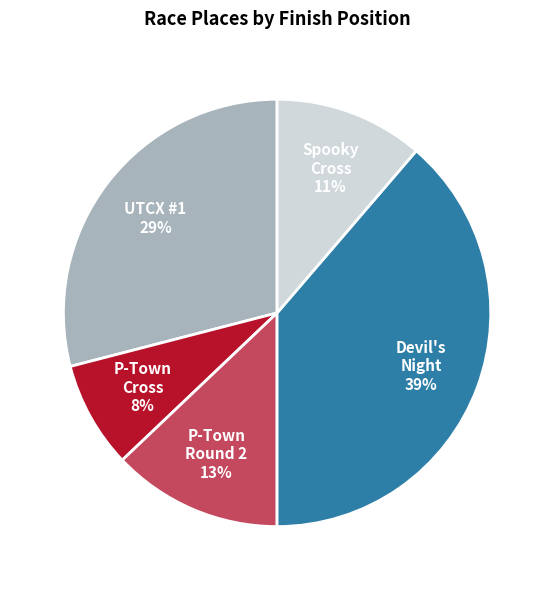

To the nearest percent, what is the difference between the largest and smallest slice percentages?

31%